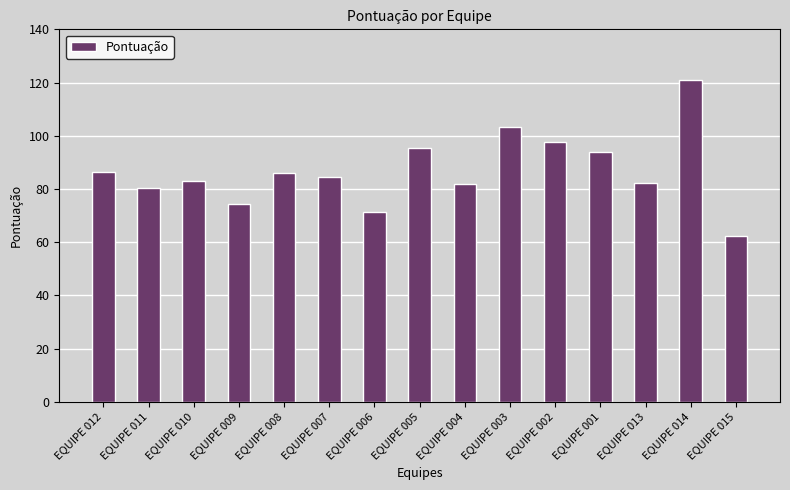

What is the approximate value at EQUIPE 015?

62.3